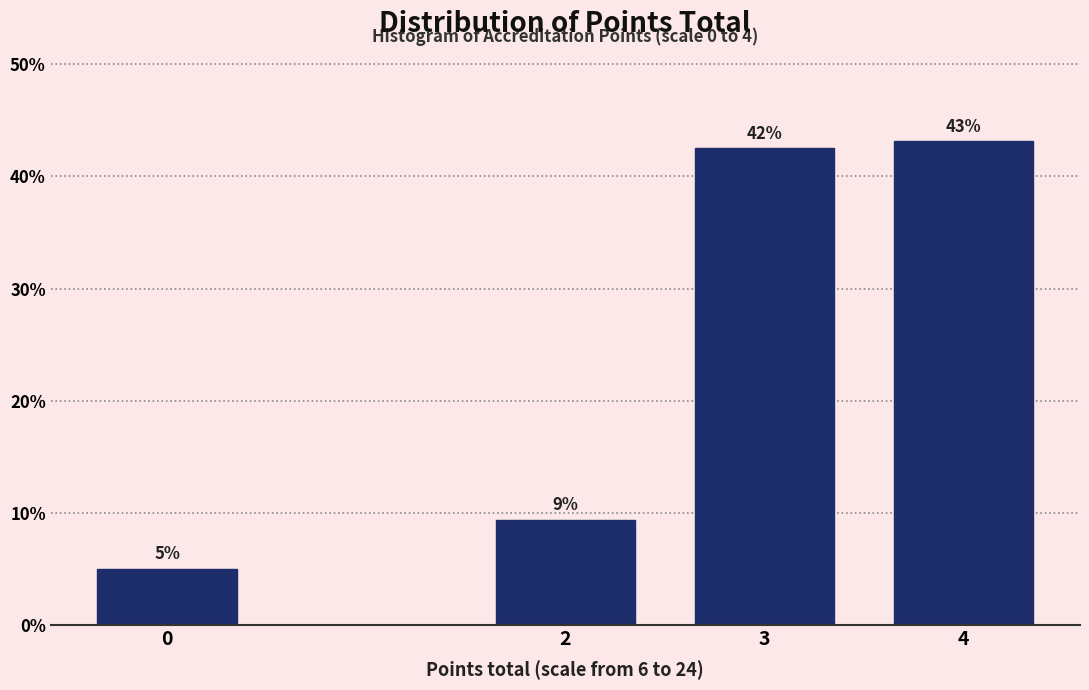

Rank the categories by value from highest to lowest.

4, 3, 2, 0